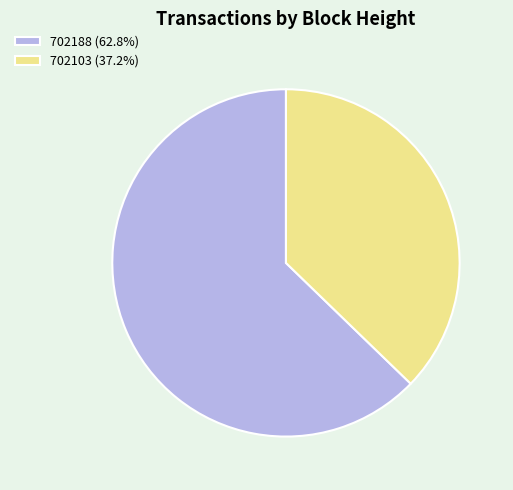

Rank the categories by value from highest to lowest.

702188, 702103